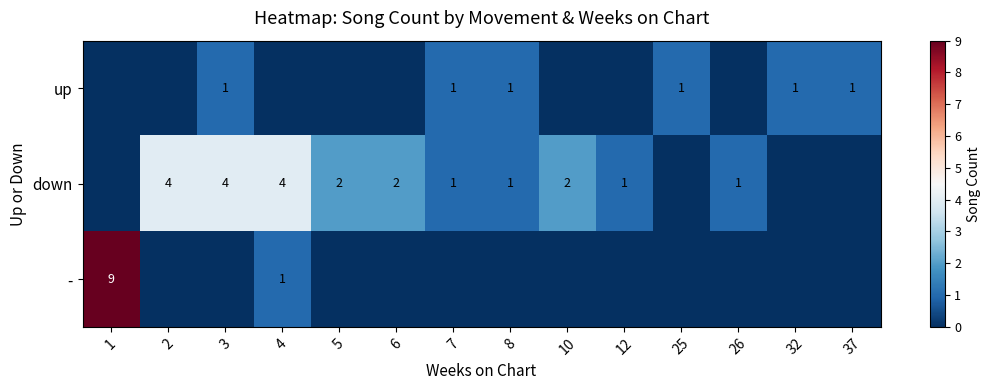

The value of down at 5 is 3. True or false?

False